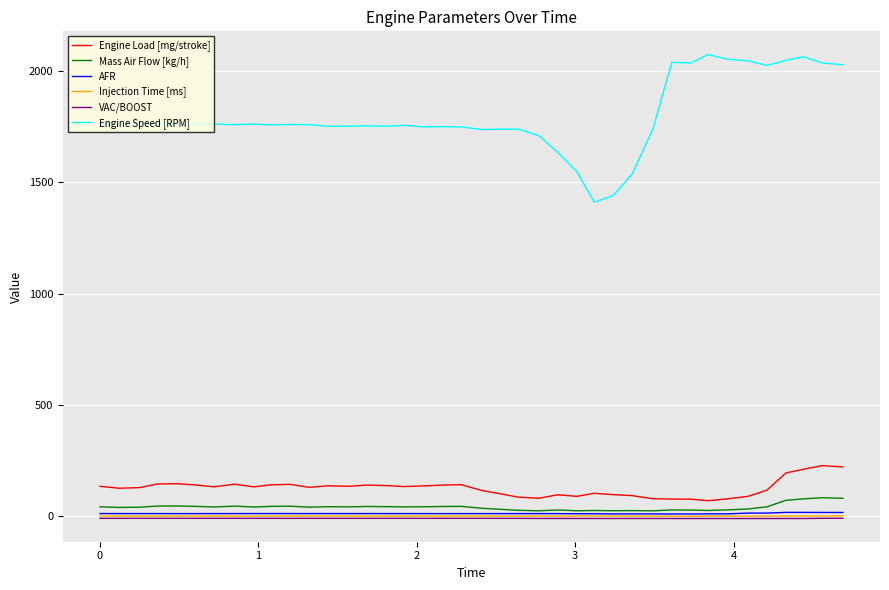

What is the maximum value shown in the chart?

2074.0